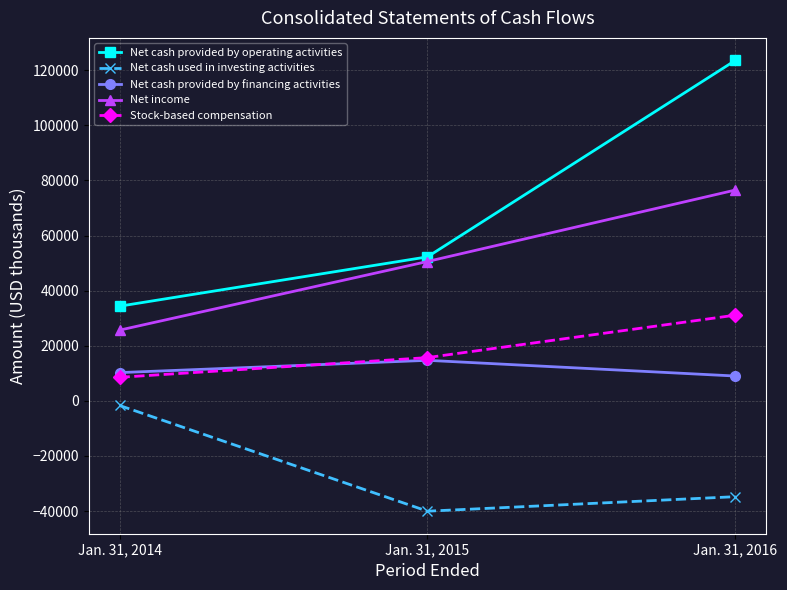

Rank the series by their maximum value, from lowest to highest.

Net cash used in investing activities, Net cash provided by financing activities, Stock-based compensation, Net income, Net cash provided by operating activities